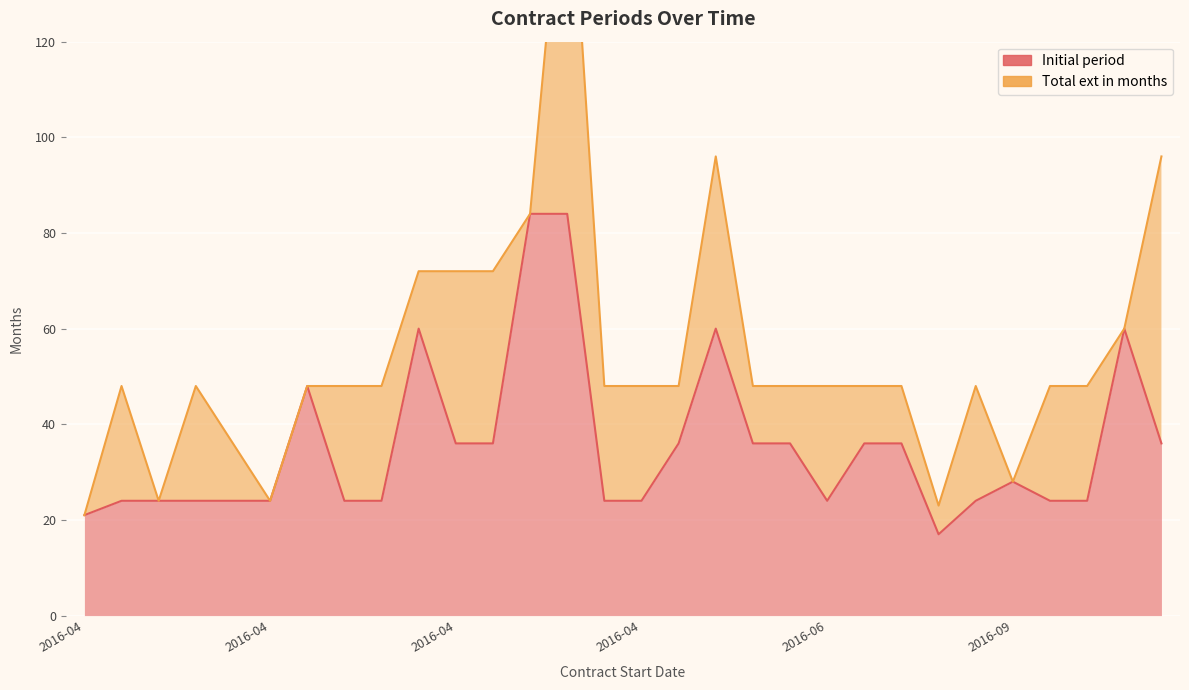

What is the difference between the maximum and second lowest values?

63